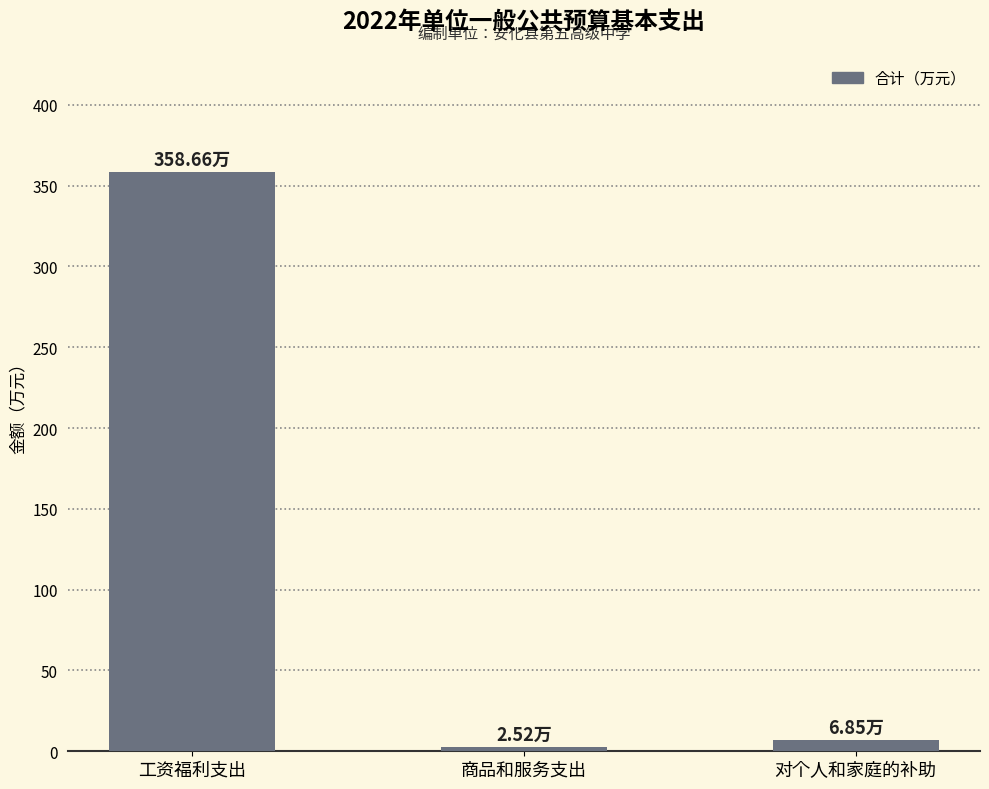

Which has a higher value, 工资福利支出 or 商品和服务支出?

工资福利支出